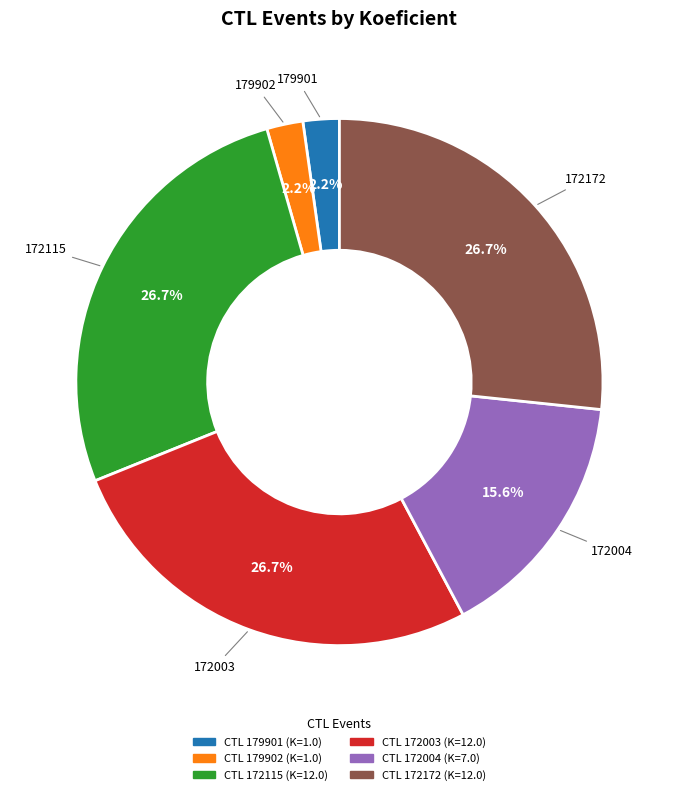

Is there a majority slice in this chart?

No